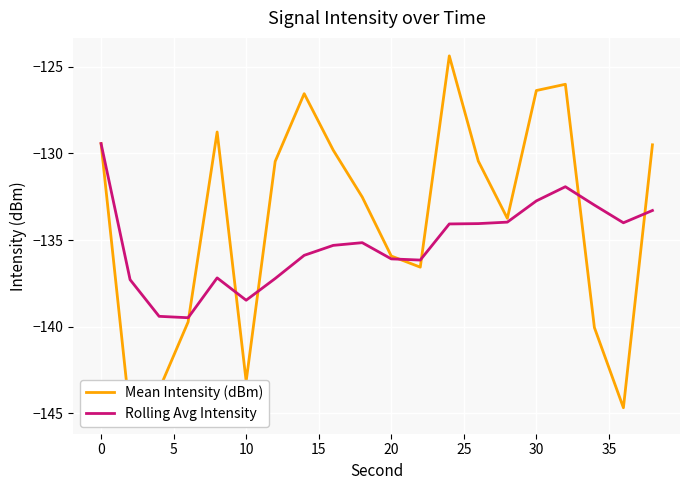

What is the minimum value for Rolling Avg Intensity?

-139.5